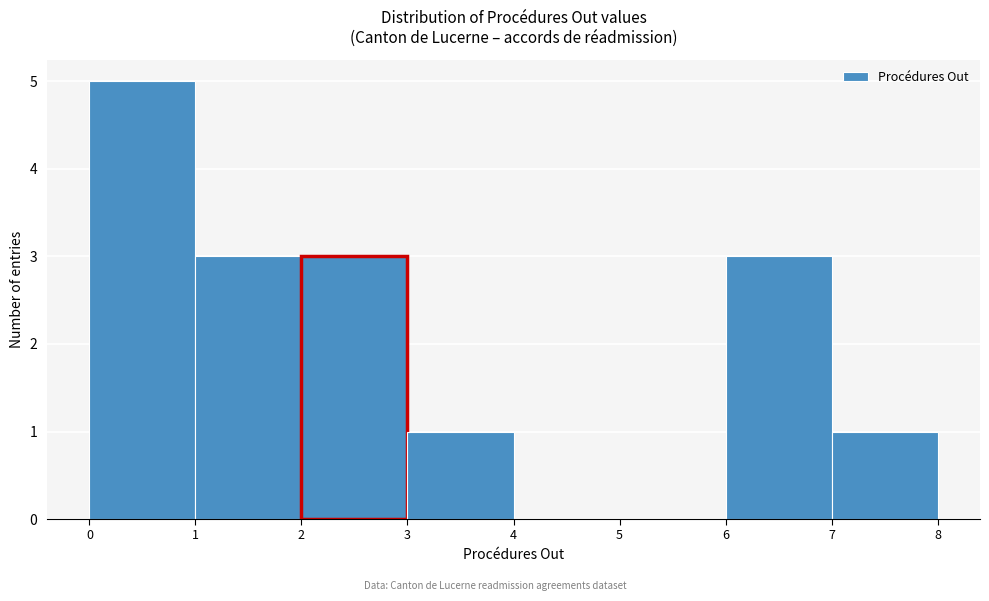

Which range on the x-axis has the tallest bar?

0 to 1